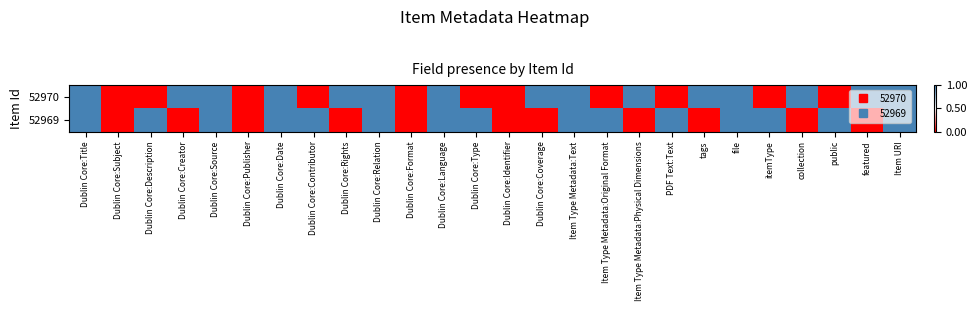

At which category is the sum across all series the highest?

Dublin Core:Title